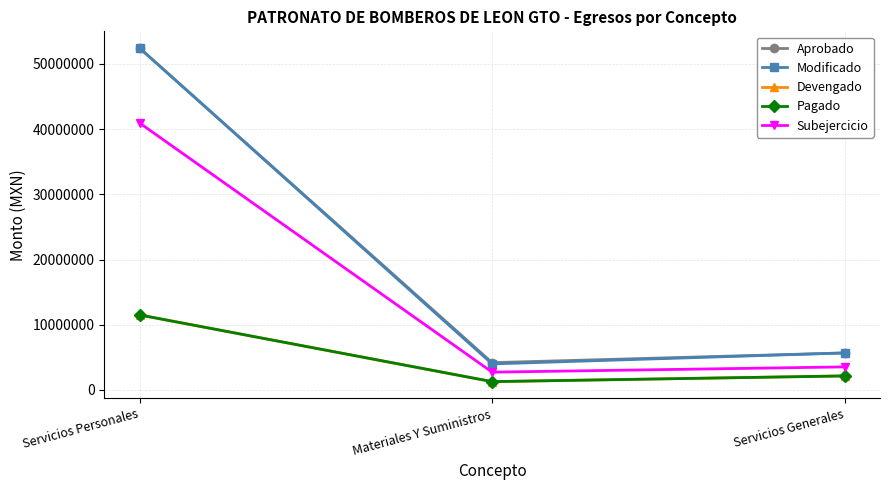

What is the difference between the Subejercicio values at Servicios Personales and Materiales Y Suministros?

38229616.3